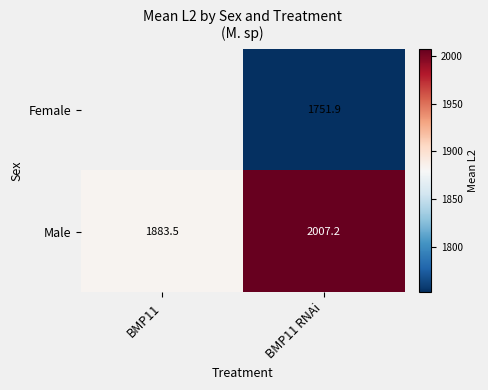

What is the minimum value shown in the chart?

1751.9